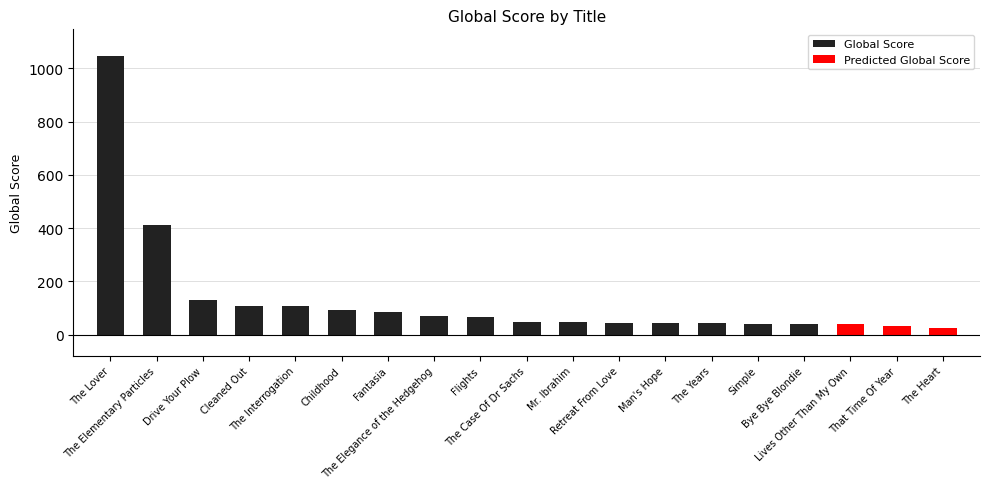

Approximately how many times larger is the value at The Years compared to The Case Of Dr Sachs?

0.9